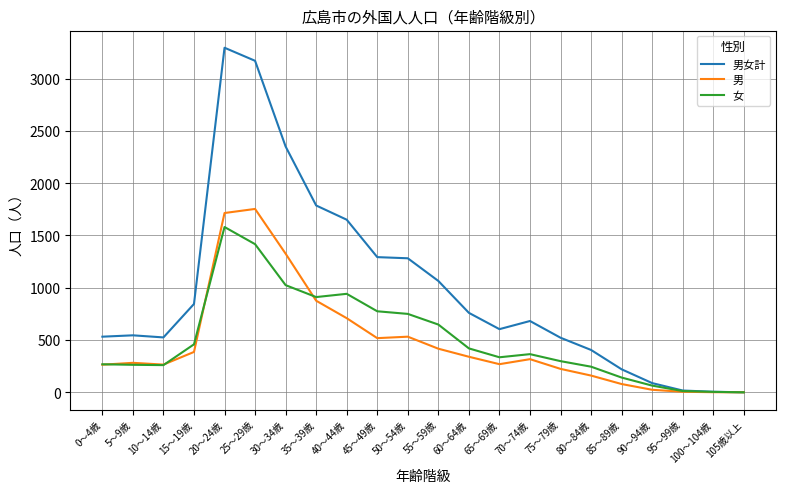

What are all the series names shown in the legend?

男女計, 男, 女